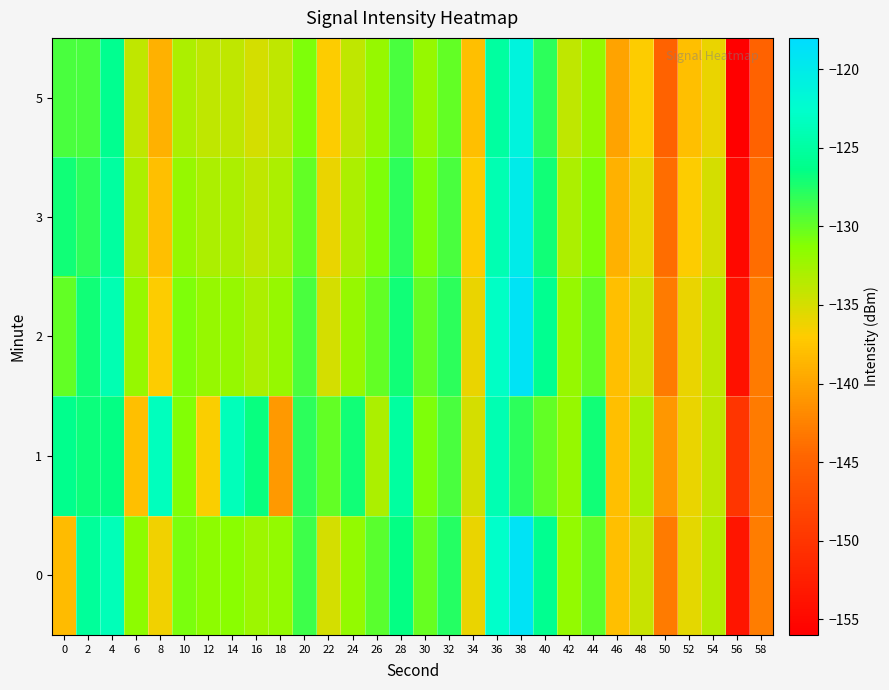

Which series has the widest spread of values?

2